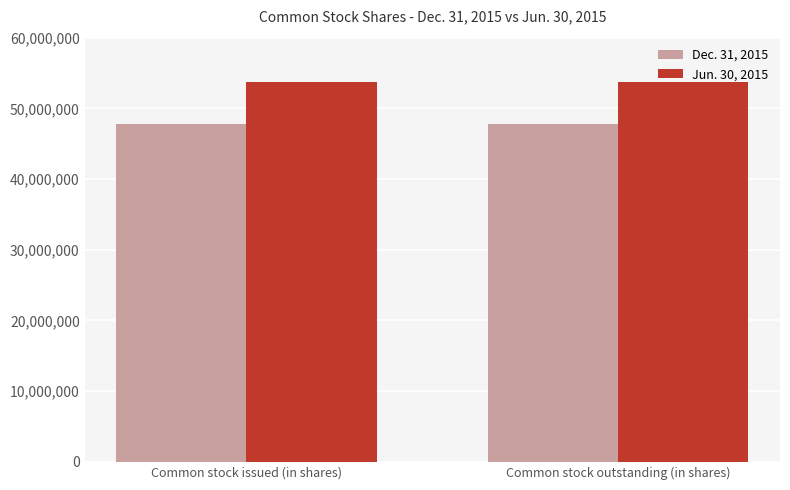

What is the average value of the Dec. 31, 2015 series?

47839093